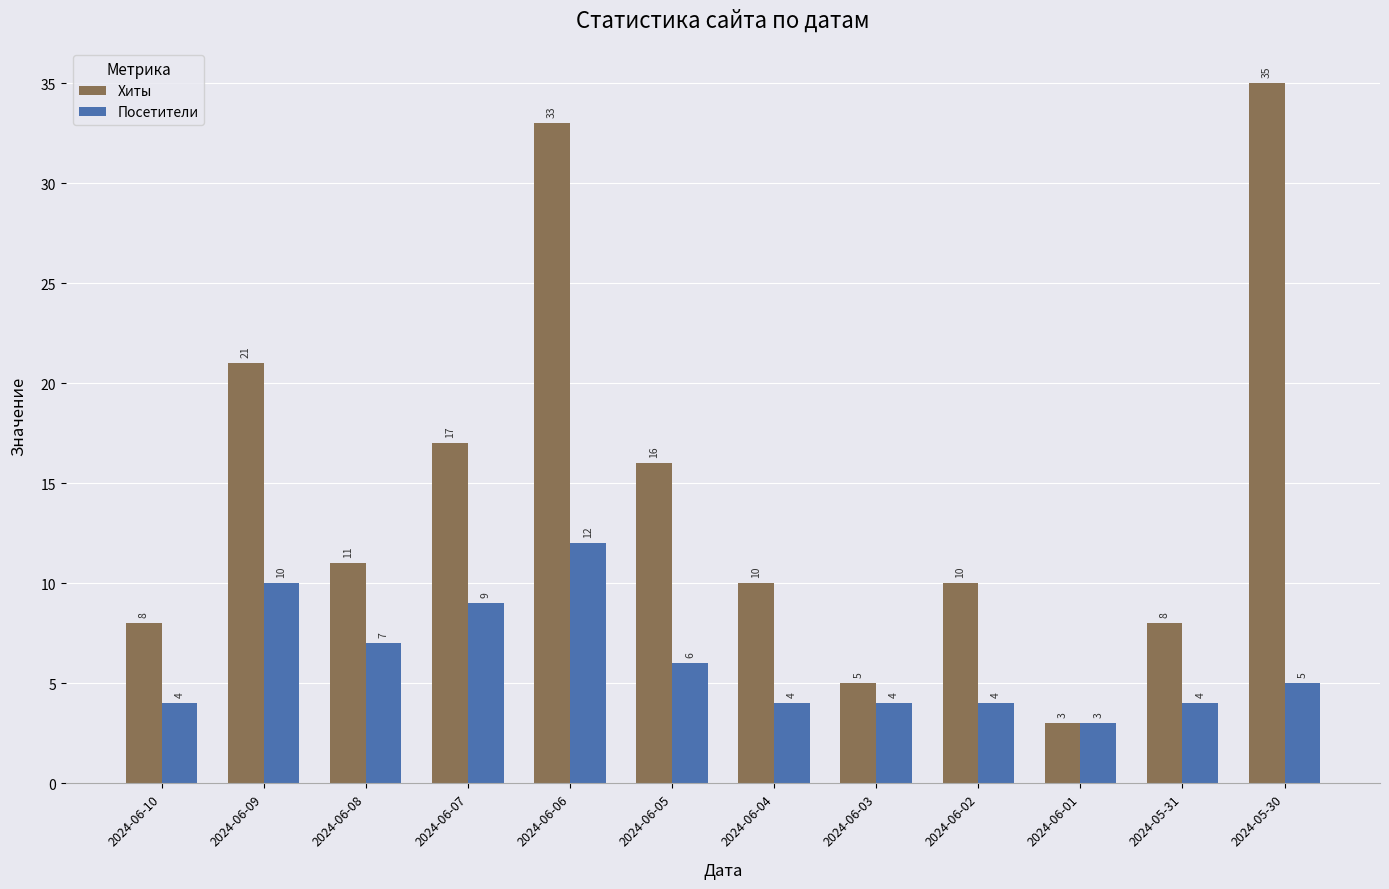

Which series has the largest total across all categories?

Хиты